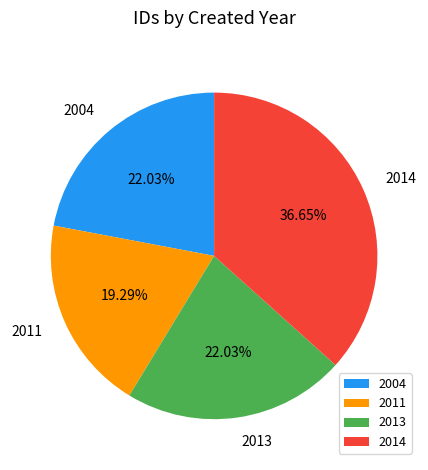

Is there any slice that represents more than half of the pie?

No